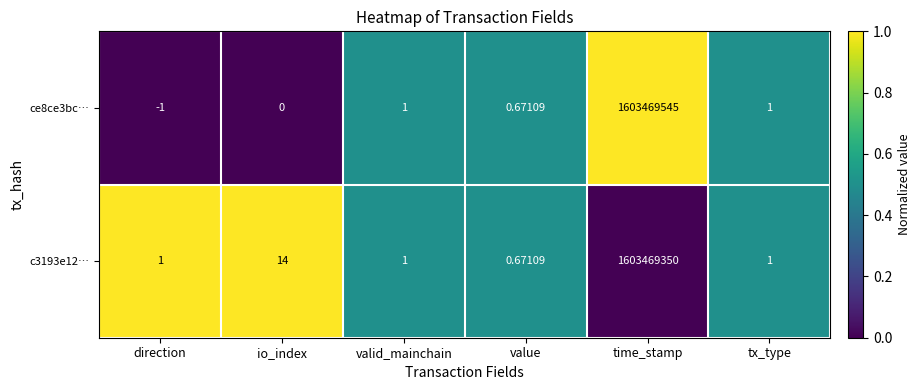

Count the number of categories in the chart.

6